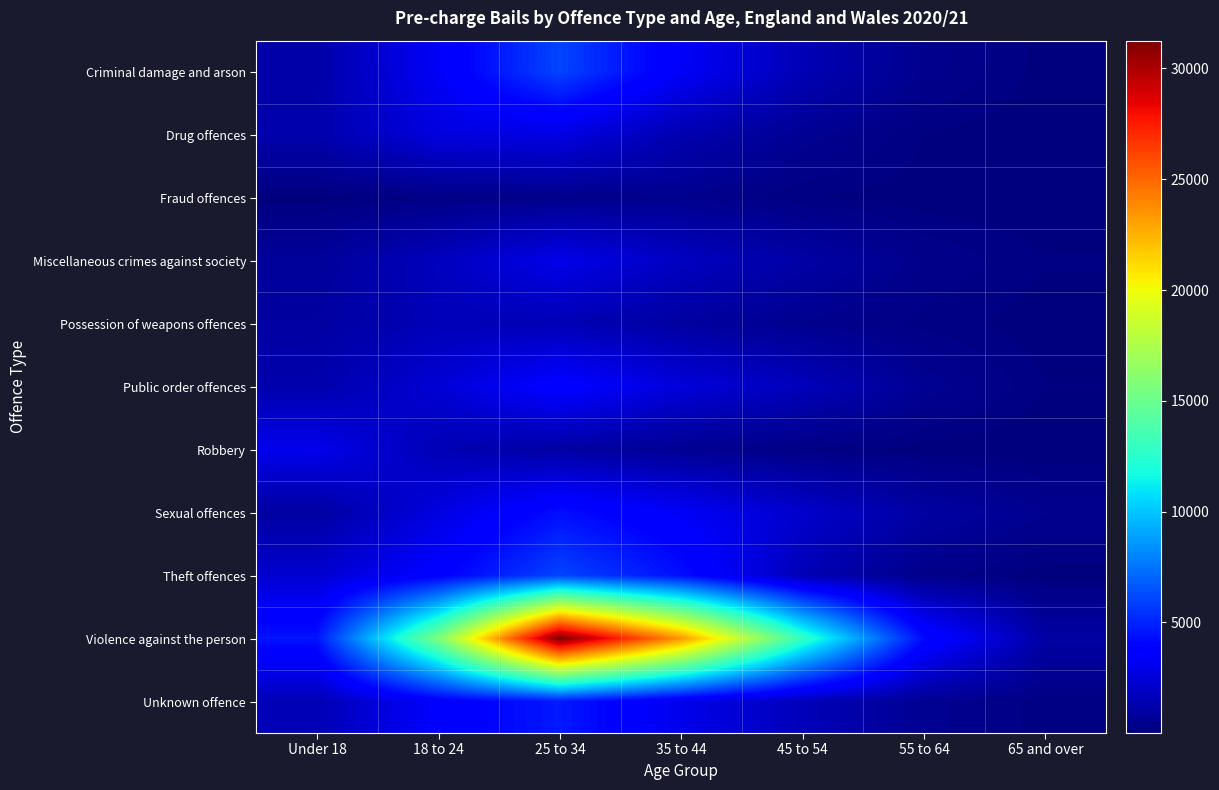

What is the greatest value displayed?

31255